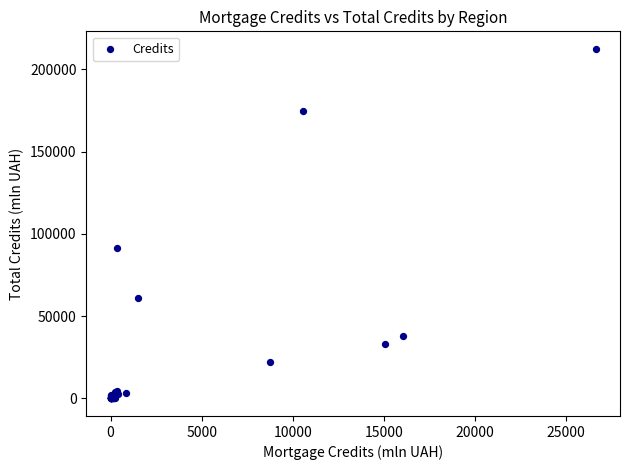

What Y value in the scatter plot is closest to 106257?

91686.4